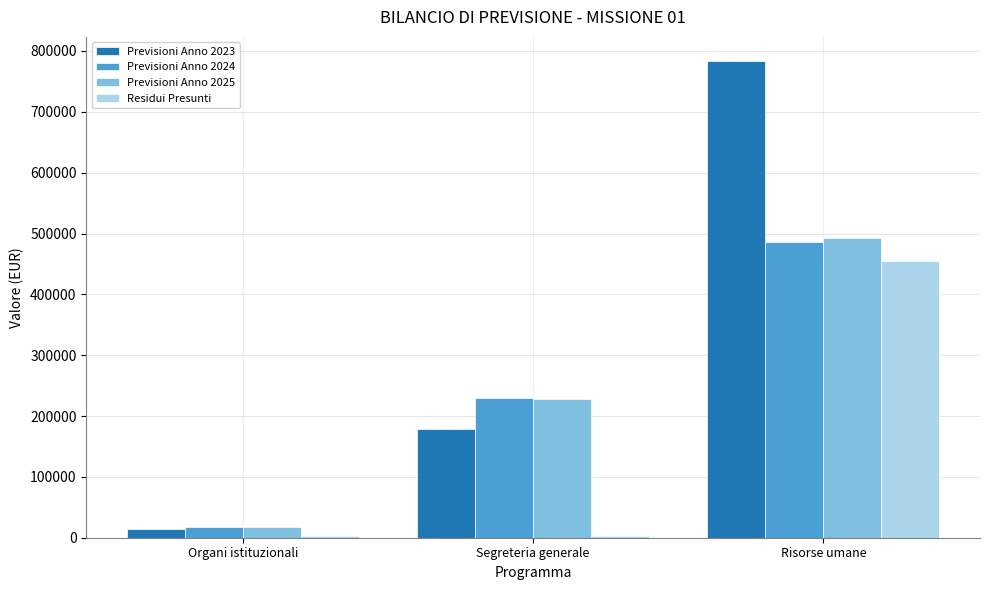

List the labels in order of Previsioni Anno 2024 value, largest first.

Risorse umane, Segreteria generale, Organi istituzionali